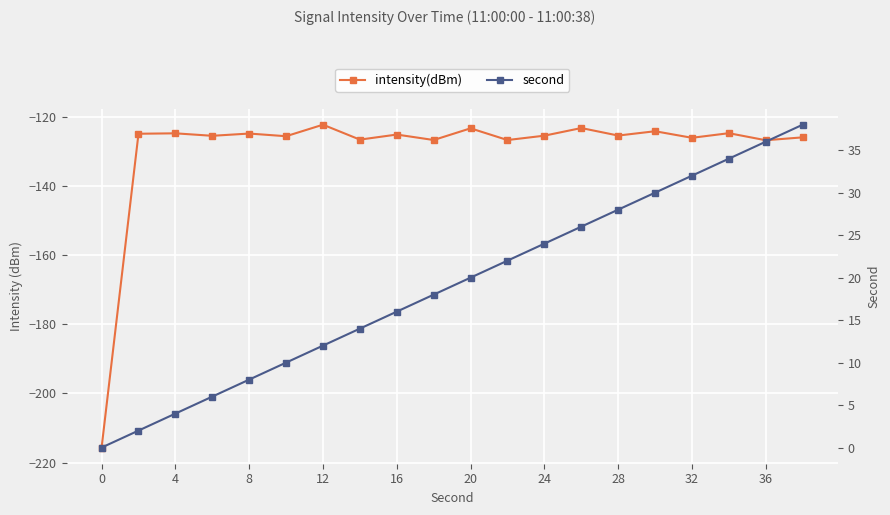

Which series has the largest range (max minus min)?

intensity(dBm)